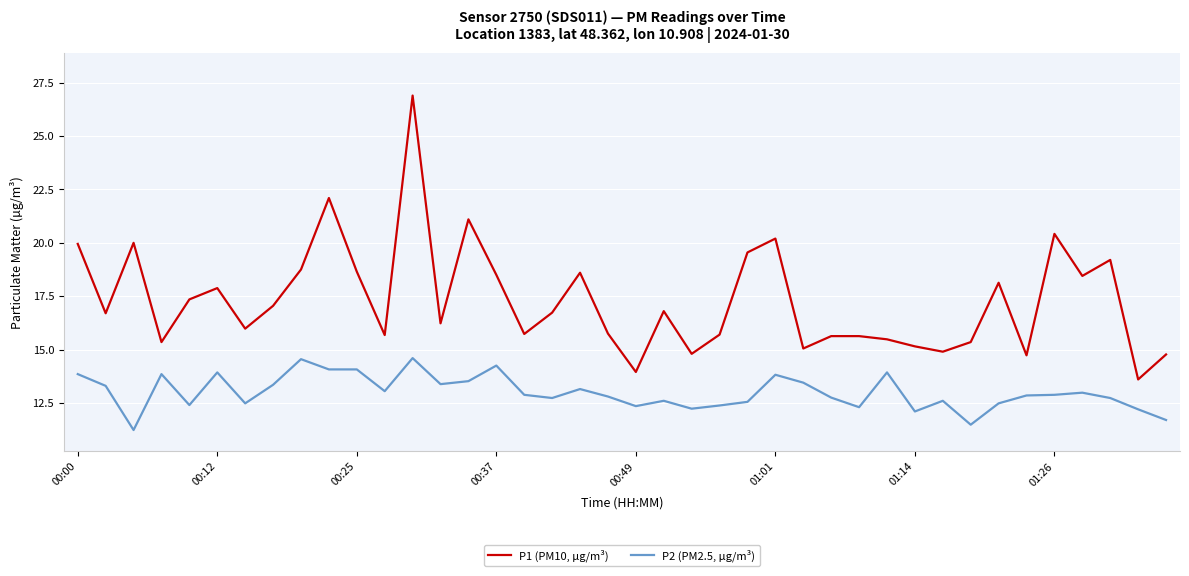

Which series has the largest range (max minus min)?

P1 (PM10, µg/m³)